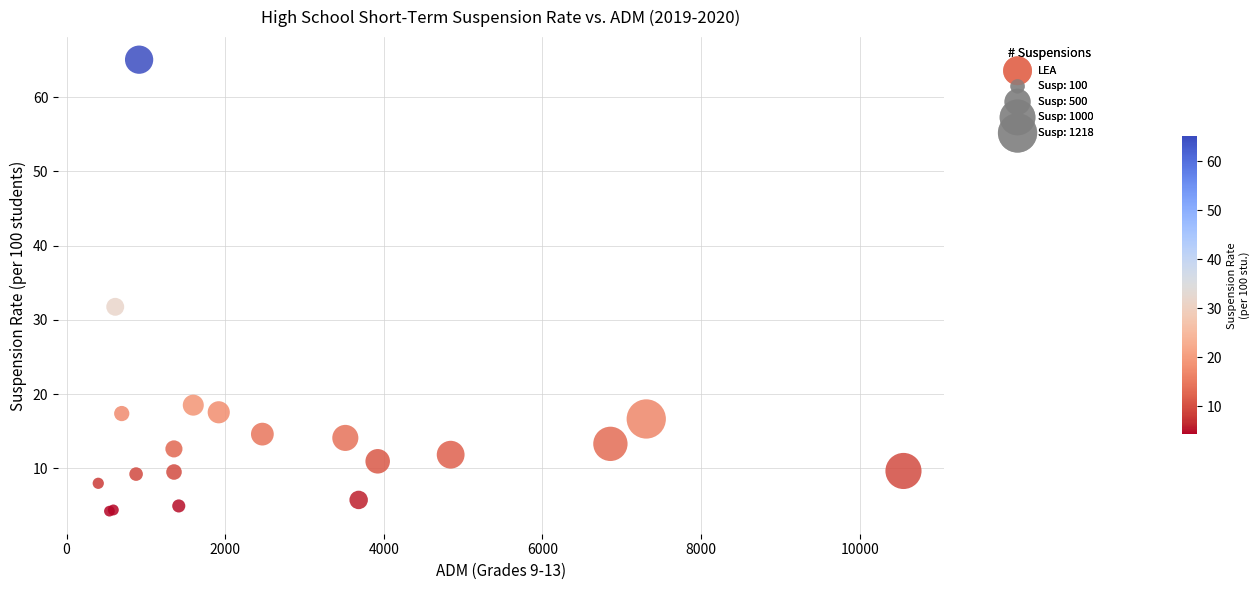

What Y value in the scatter plot is closest to 34?

31.8